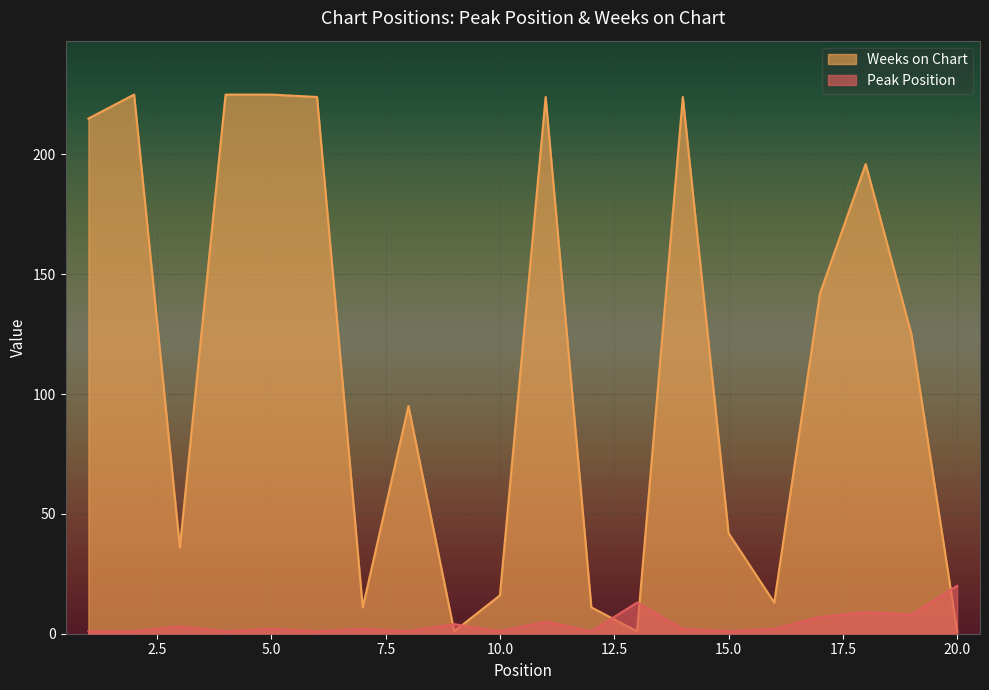

Does the chart display data point markers on the line(s)?

No